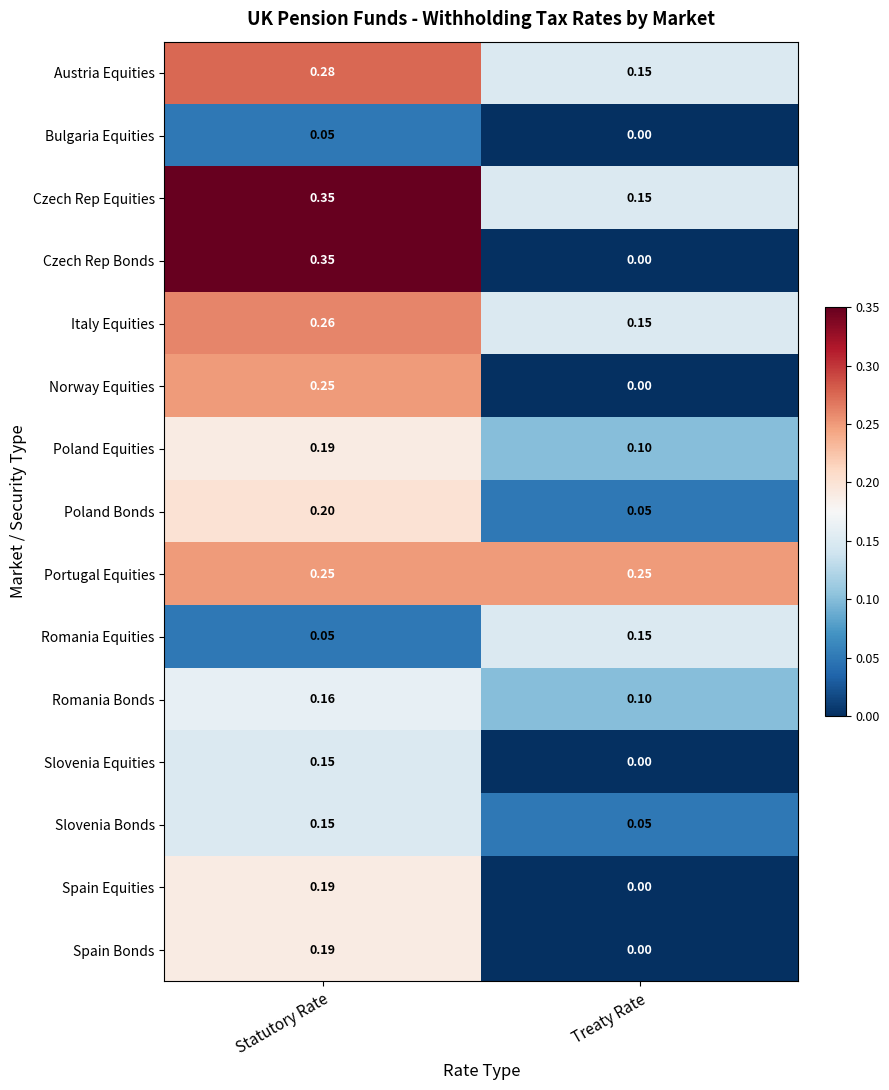

List the labels in order of Slovenia Equities value, largest first.

Statutory Rate, Treaty Rate